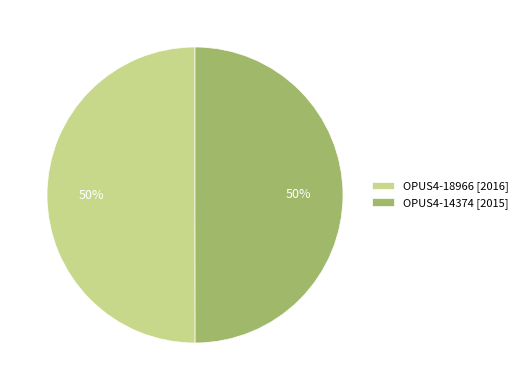

Is it true that OPUS4-14374 is 41% of the pie?

False